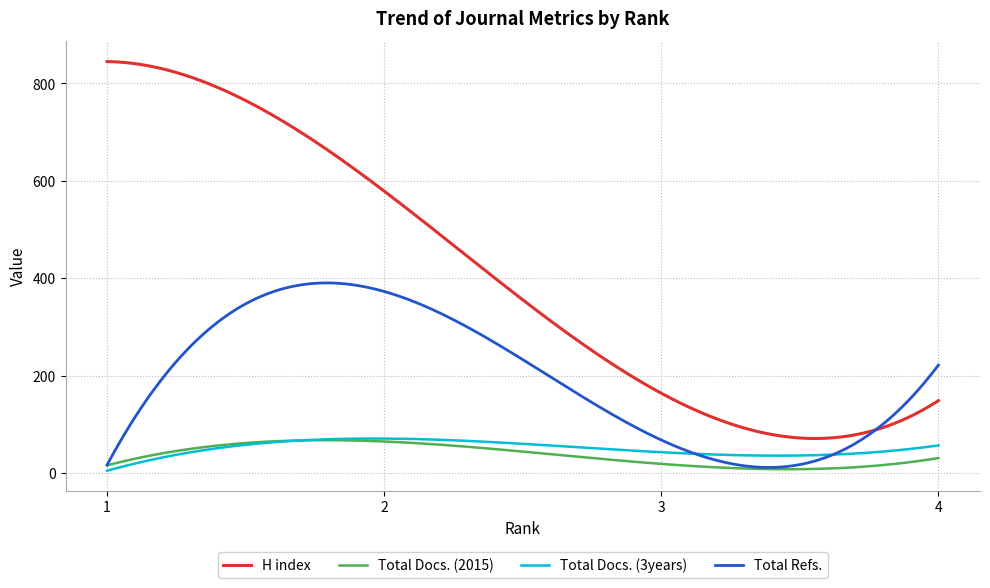

True or false: Total Docs. (3years) and Total Docs. (2015) cross at least once.

True